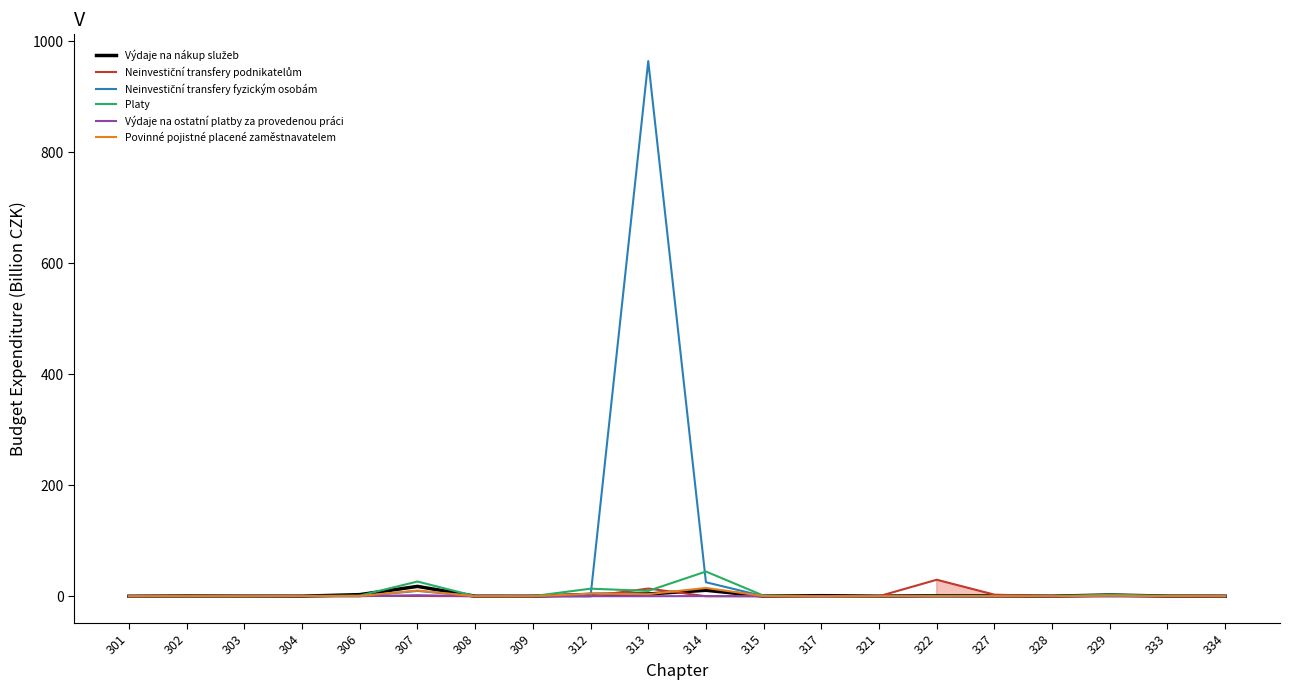

Reading left to right, list all the values displayed in this chart.

Výdaje na nákup služeb: 0.0	0.3	0.1	0.1	2.9	17.7	0.1	0.0	3.3	4.0	10.7	0.2	1.0	0.1	0.9	0.5	0.1	2.3	0.2	0.1
Neinvestiční transfery podnikatelům: 0.0	0.0	0.0	0.5	0.5	0.5	0.0	0.0	0.0	13.8	0.0	0.0	0.0	0.0	29.7	2.8	0.0	0.2	0.0	0.1
Neinvestiční transfery fyzickým osobám: 0.0	0.0	0.0	0.0	0.0	9.6	0.0	0.0	0.1	964.3	25.2	0.0	0.0	0.0	0.0	0.0	0.0	0.0	0.0	0.1
Platy: 0.1	0.3	0.1	0.5	1.1	26.5	0.2	0.1	13.6	9.6	44.5	1.0	0.3	0.0	0.9	0.6	0.4	2.8	0.7	0.2
Výdaje na ostatní platby za provedenou práci: 0.0	0.3	0.1	0.1	0.0	1.8	0.0	0.0	0.1	0.0	0.3	0.0	0.0	0.0	0.0	0.0	0.0	0.0	0.1	0.0
Povinné pojistné placené zaměstnavatelem: 0.0	0.2	0.1	0.2	0.4	10.2	0.1	0.0	4.6	3.7	14.9	0.3	0.1	0.0	0.3	0.2	0.0	1.0	0.3	0.1